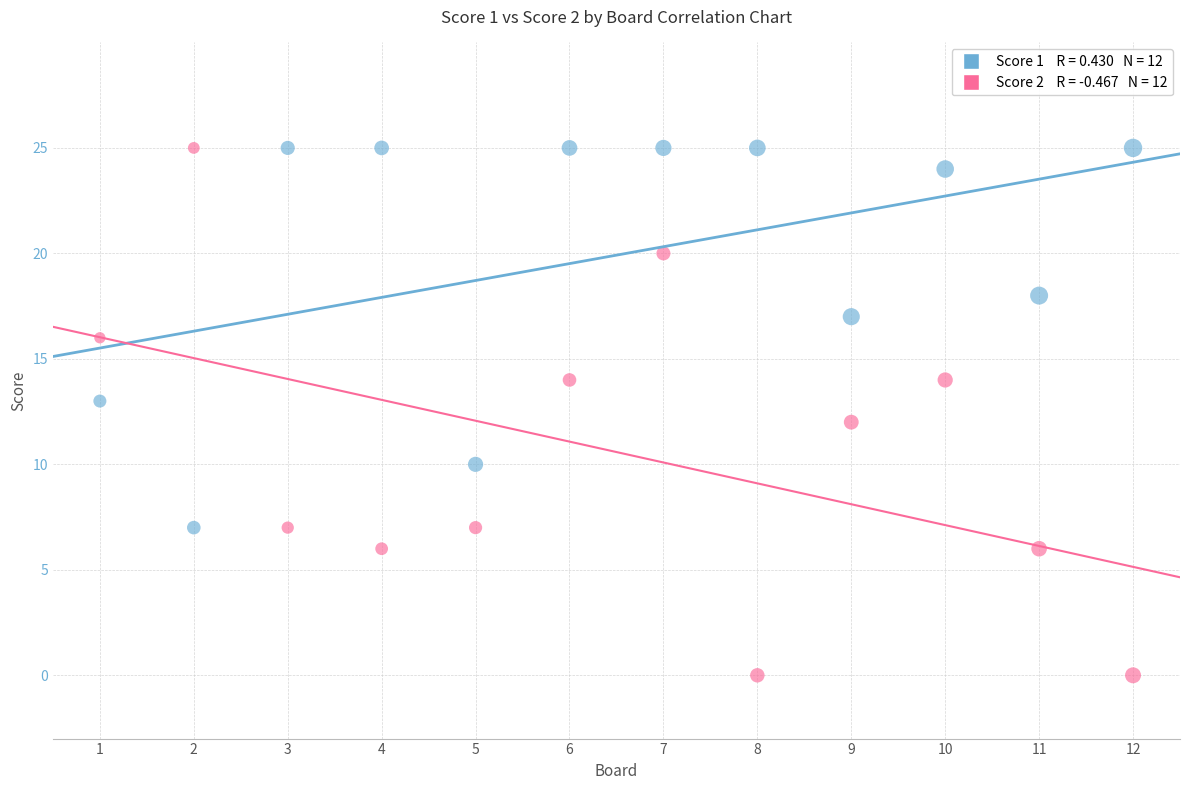

Across all data points, what is the range of Y values (max minus min)?

25